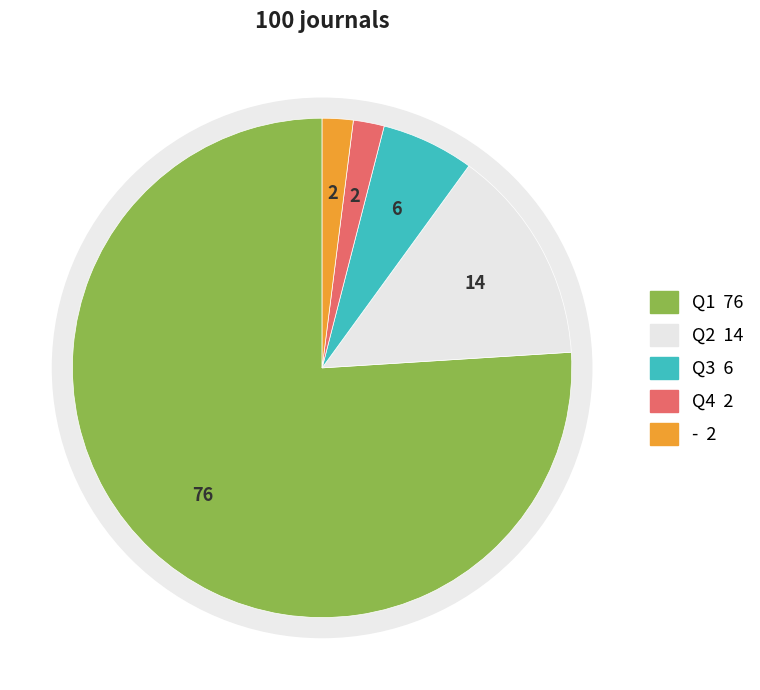

What is the change in value from Q2 to -?

-12